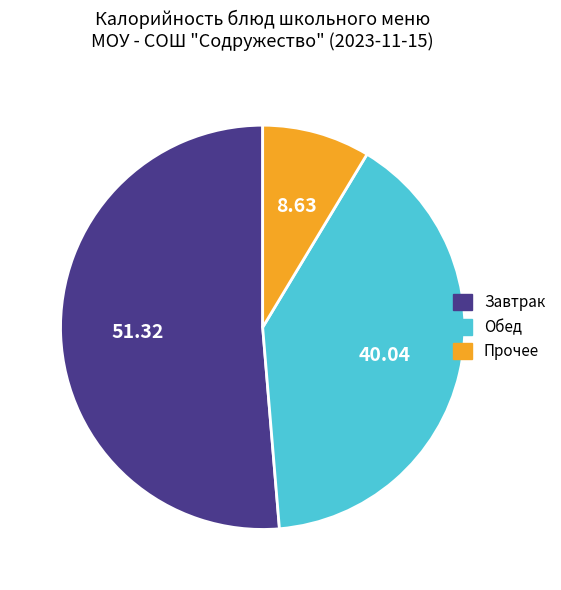

What is the majority slice?

Завтрак